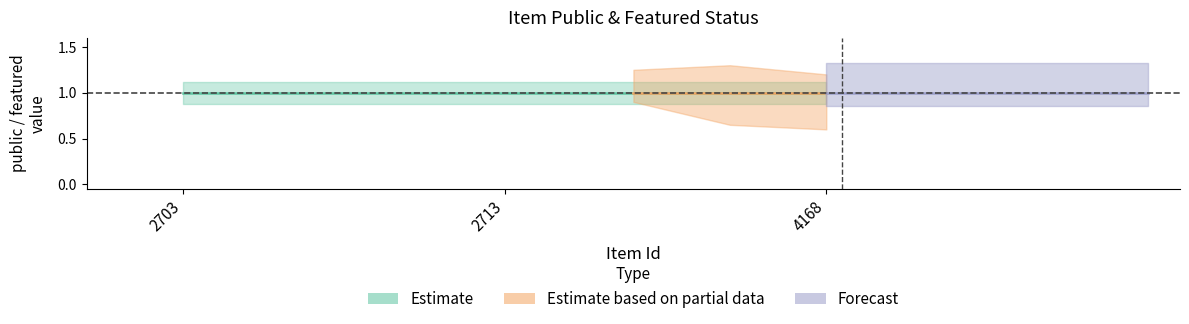

Is it true that public equals 1 at 2703?

True